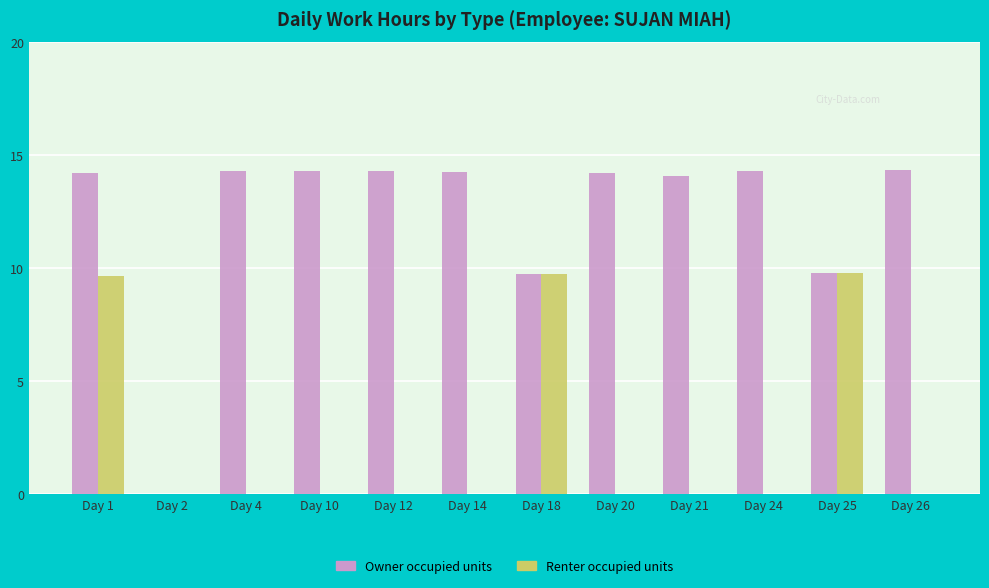

The value of Renter occupied units at Day 1 is 9.6. True or false?

True